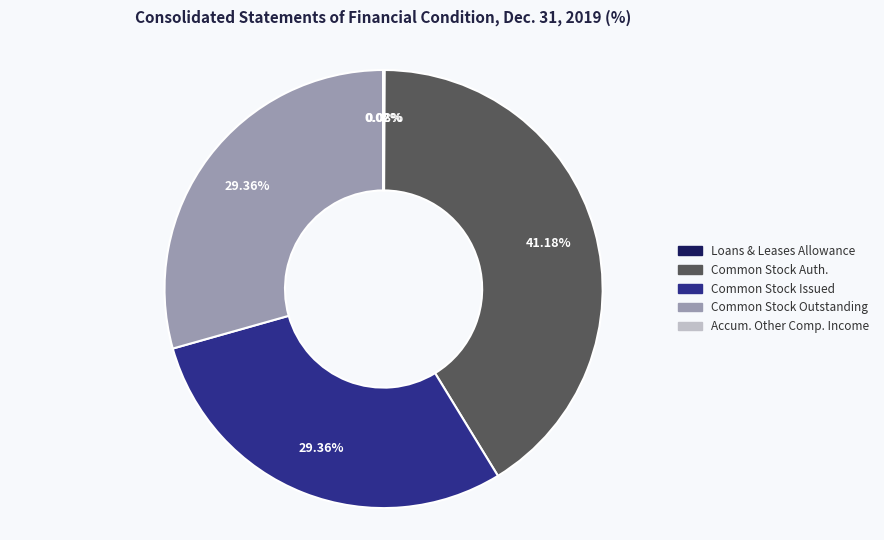

Does any single category account for the majority?

No